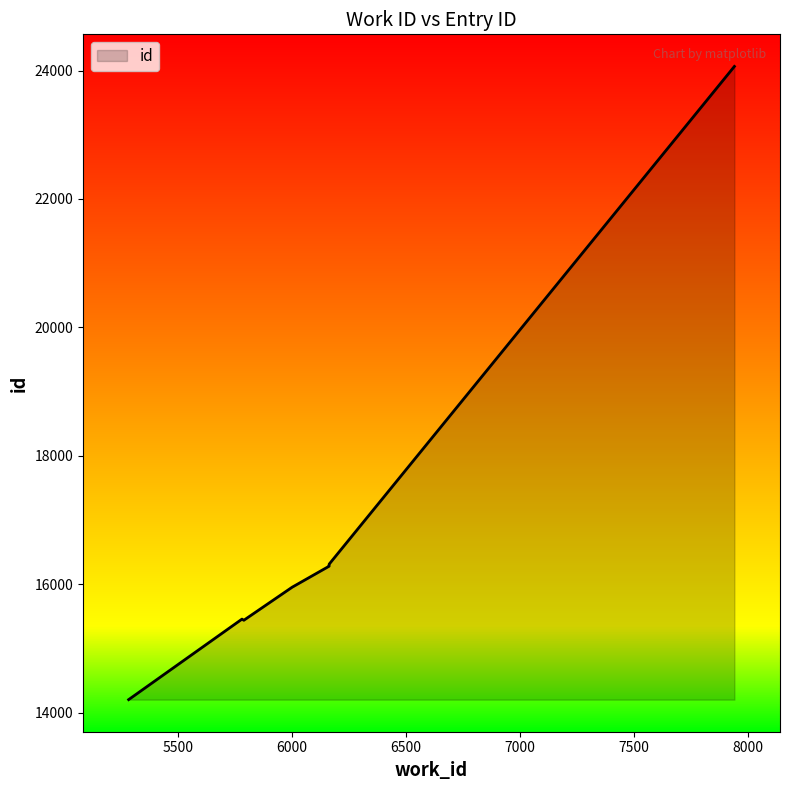

At which label does the data first exceed 16281?

6163